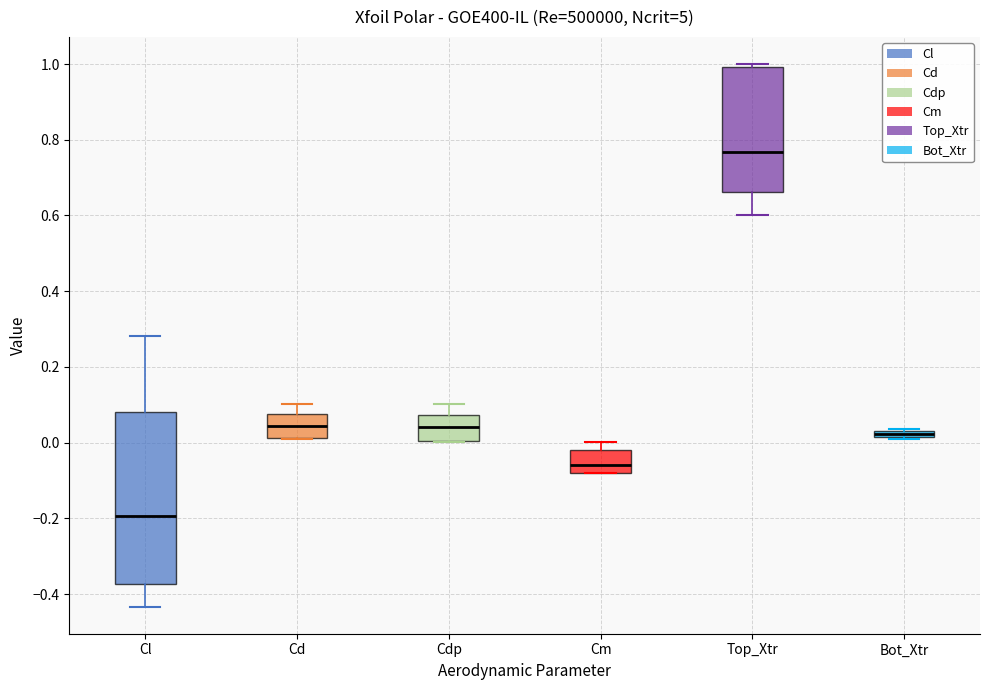

Where is the lower edge of the box for Cl on the y-axis? The values are not printed on the chart, so give them approximately, as read against the axis.

-0.38